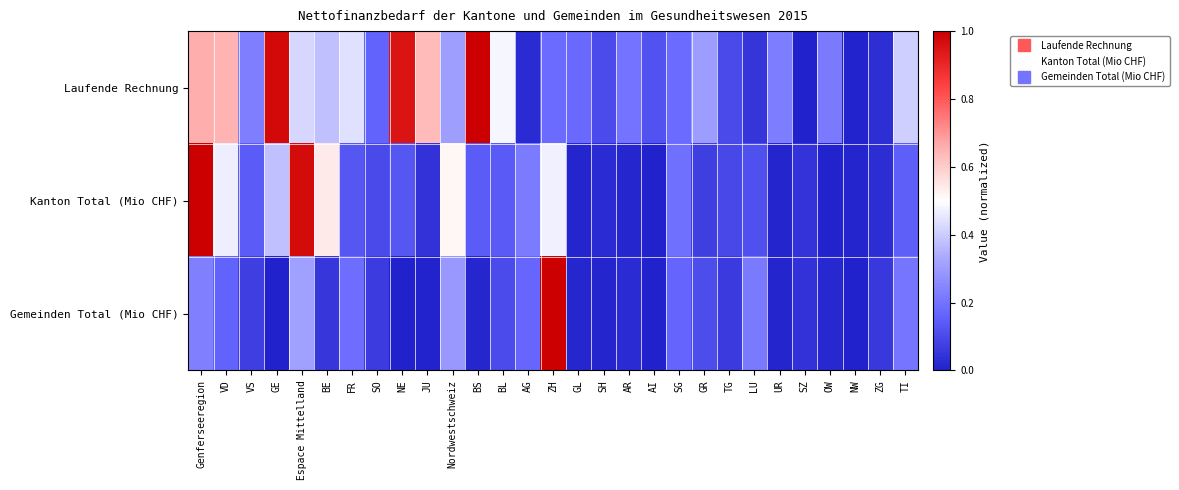

List the series in order of their peak value, highest first.

Kanton Total (Mio CHF), Laufende Rechnung, Gemeinden Total (Mio CHF)